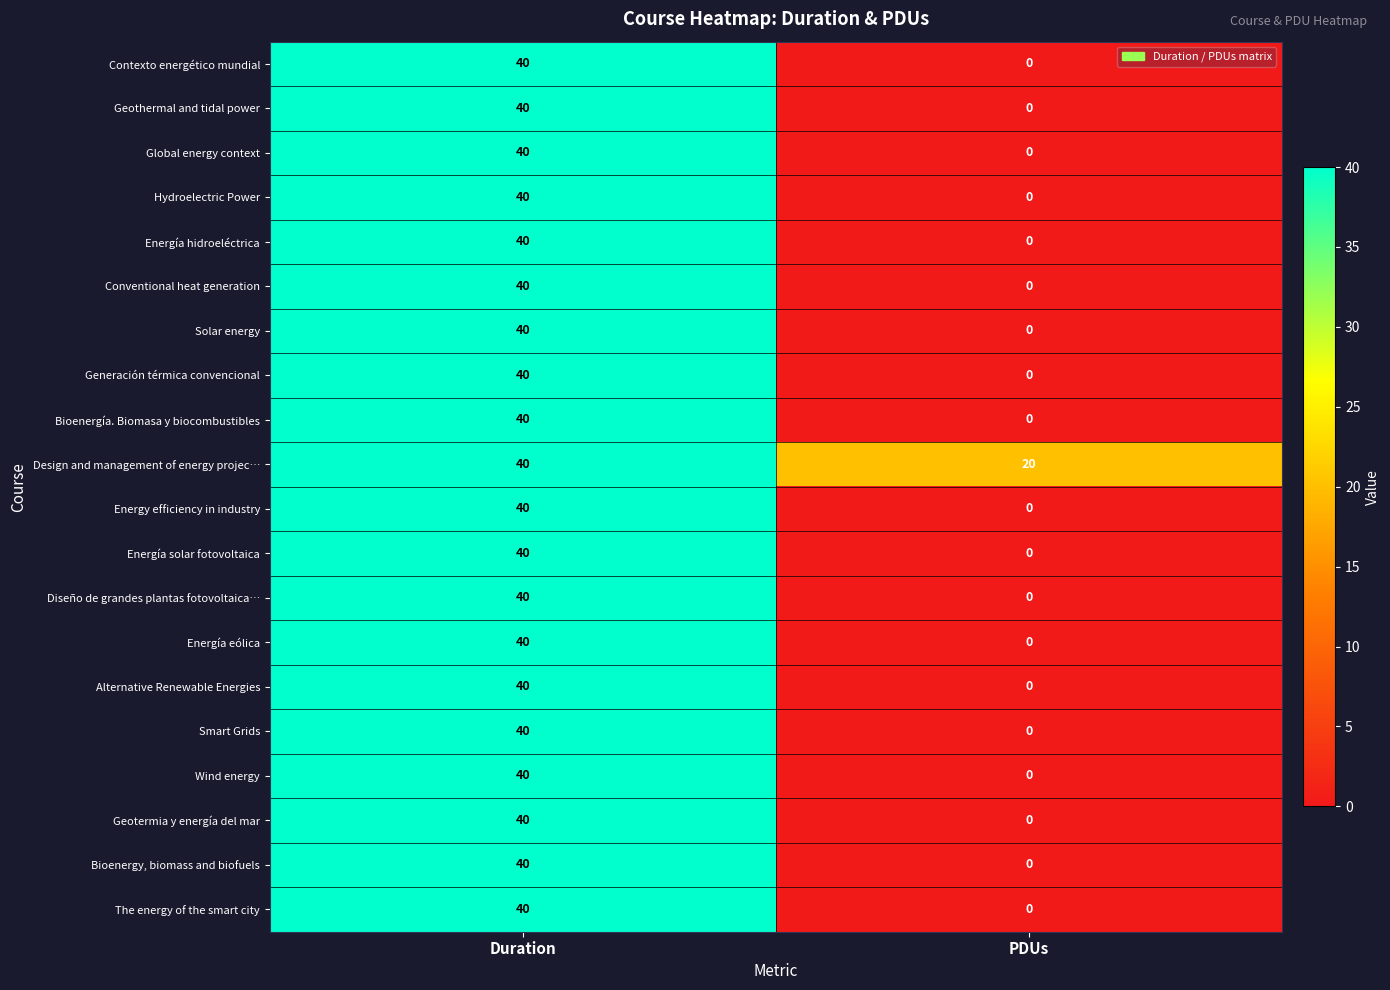

What is the spread (max minus min) of values at PDUs?

20